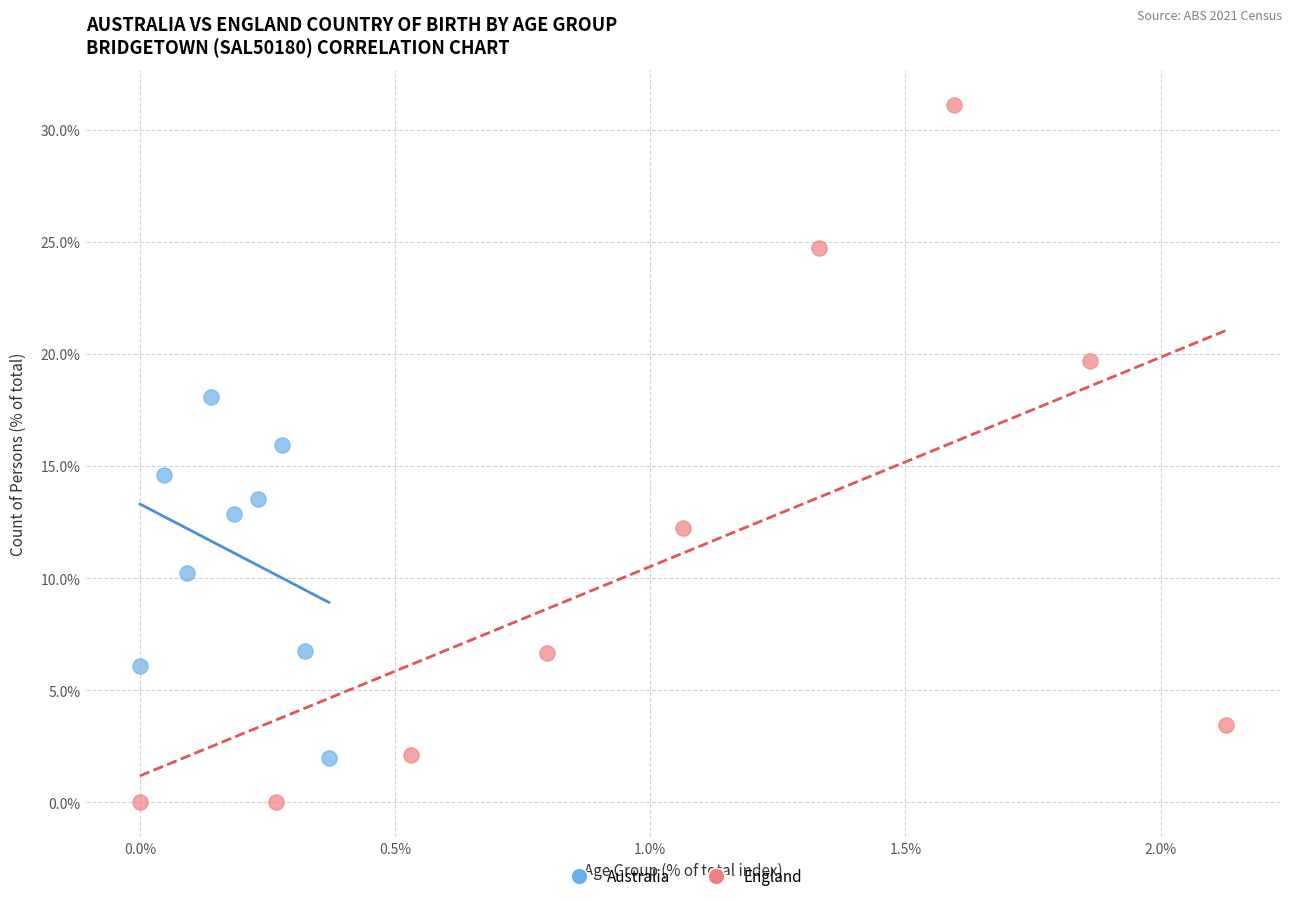

Which series reaches the minimum Y coordinate?

England